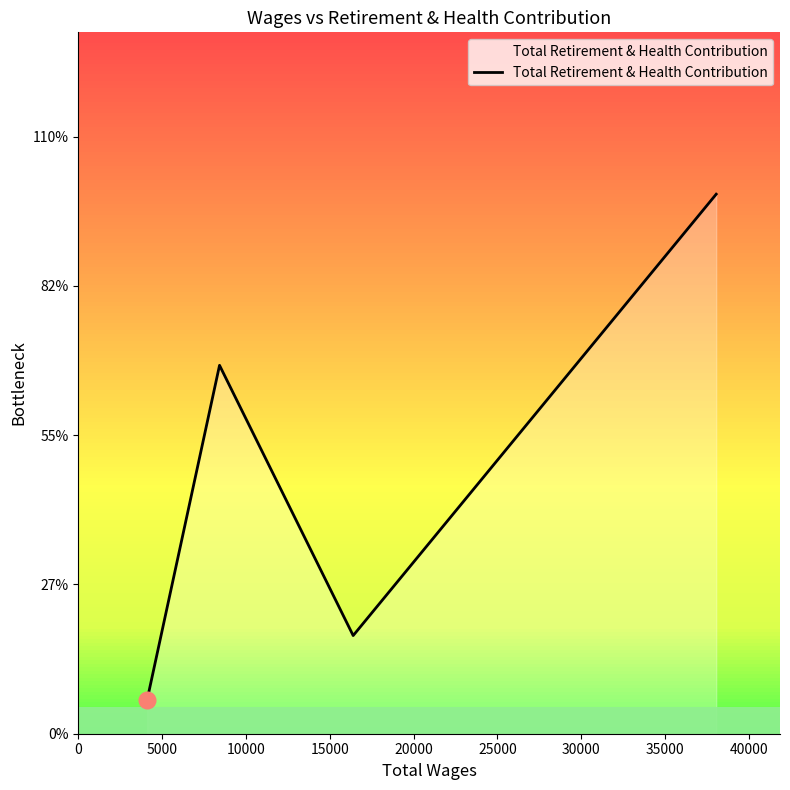

True or false: the data has more than 2 interior local peaks.

False